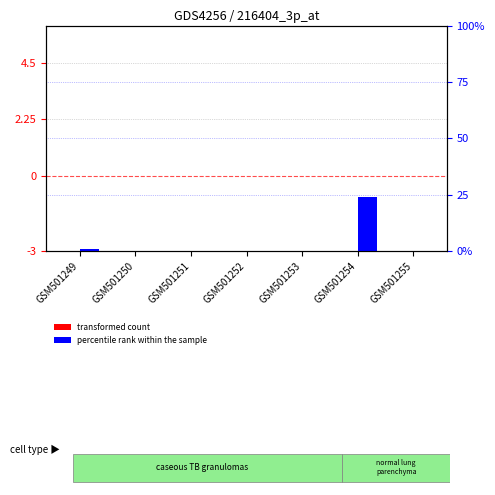

Is it true that transformed count equals 0 at GSM501252?

True